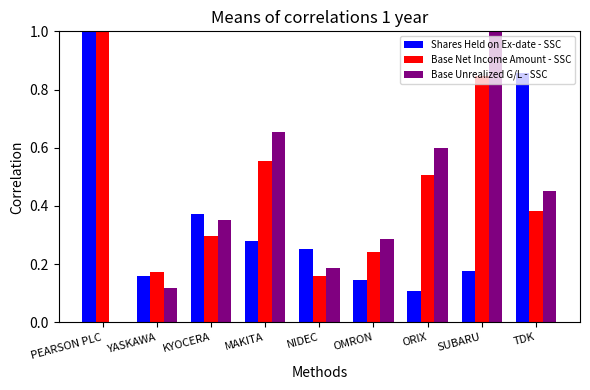

Which series has the largest total across all categories?

Base Net Income Amount - SSC